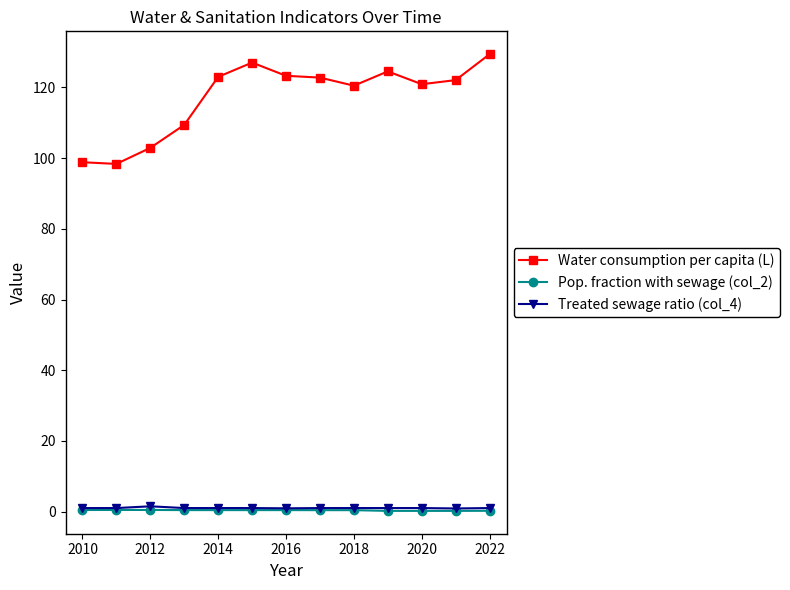

Which series has the largest total across all categories?

Water consumption per capita (L)